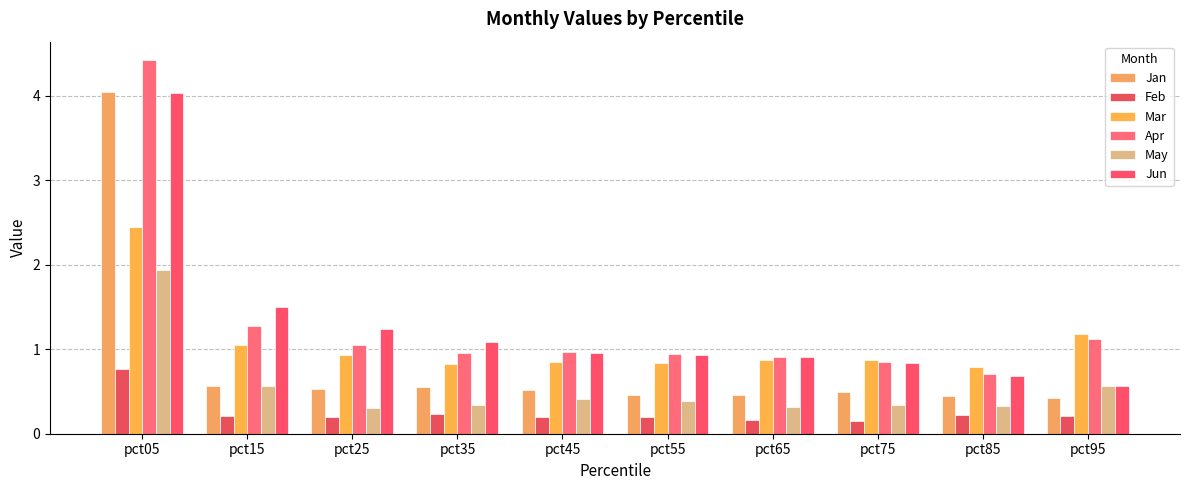

What is the total value across all series at pct95?

4.1